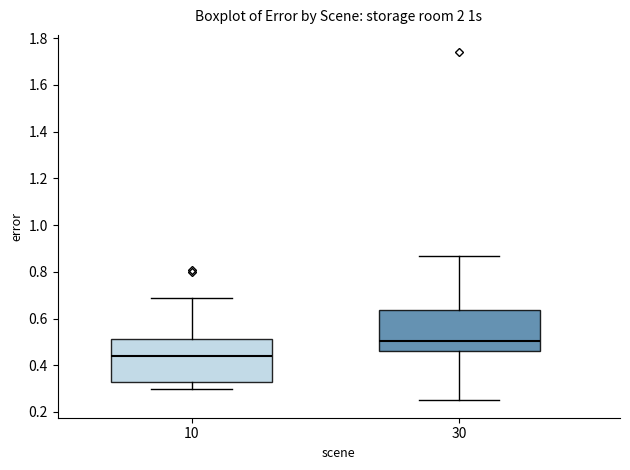

Which box has the highest median line?

30